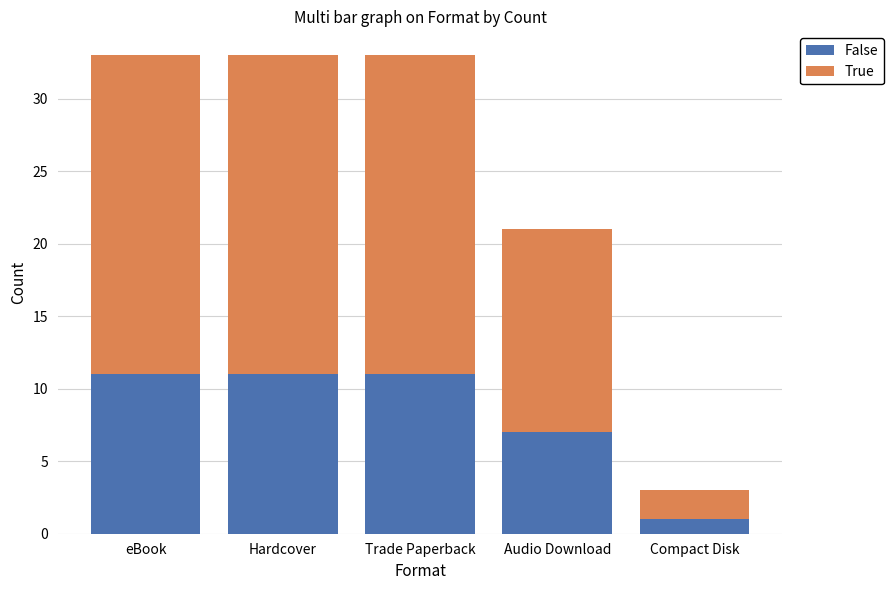

Which category has the lowest value in the False series?

Compact Disk